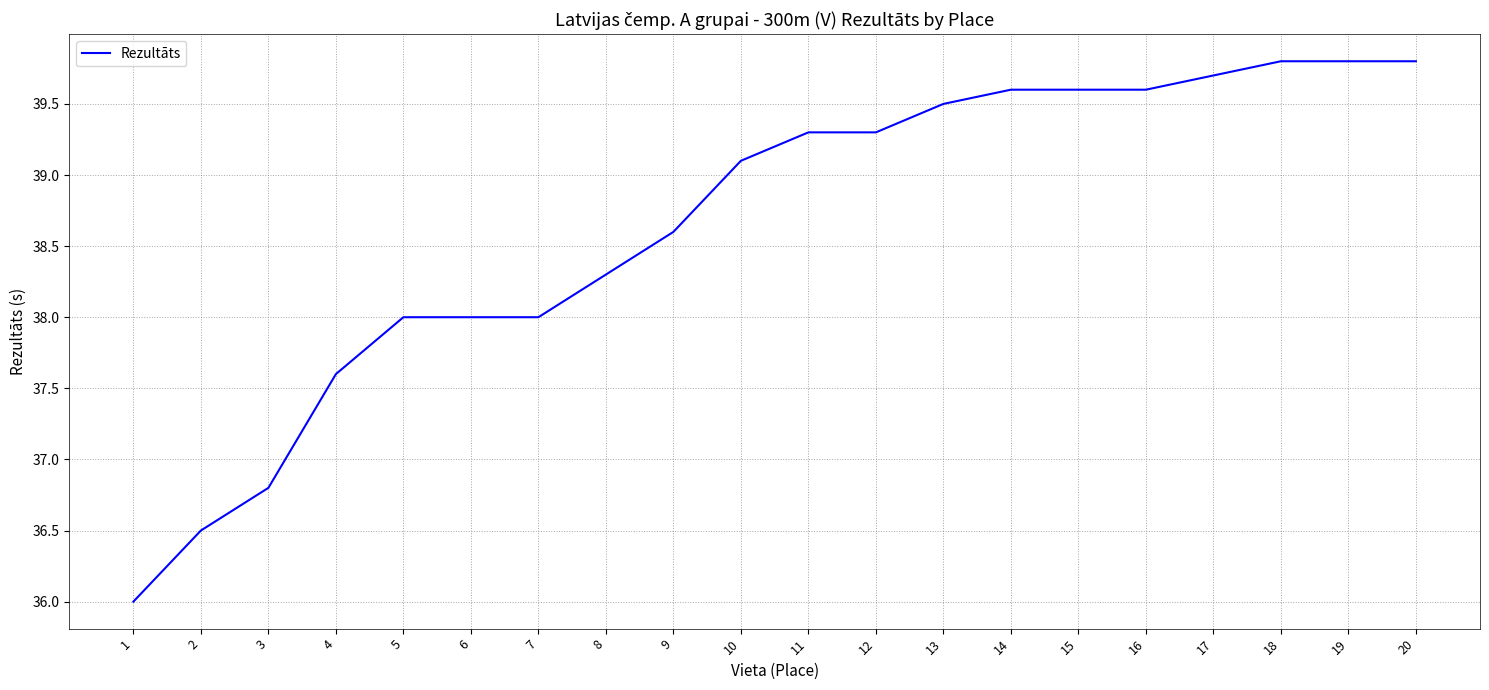

Approximately how many times larger is the value at 3 compared to 10?

0.9